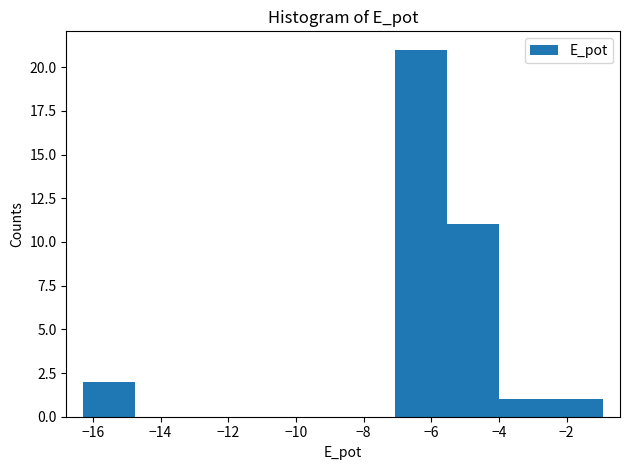

Which range on the x-axis has the tallest bar?

-7.0 to -5.6